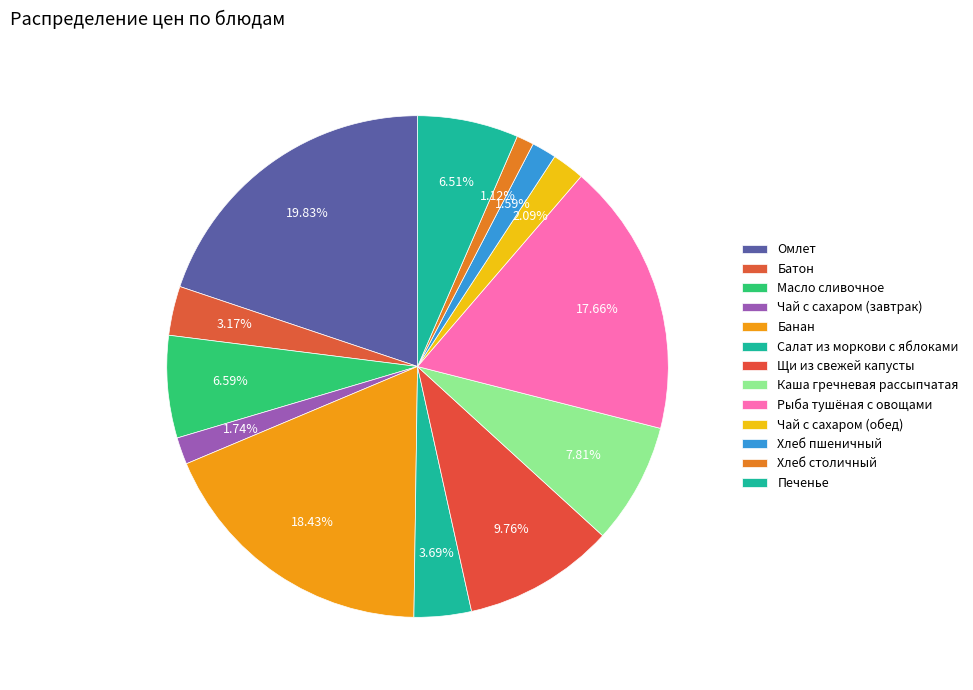

Does Печенье account for over 50% of the chart?

No